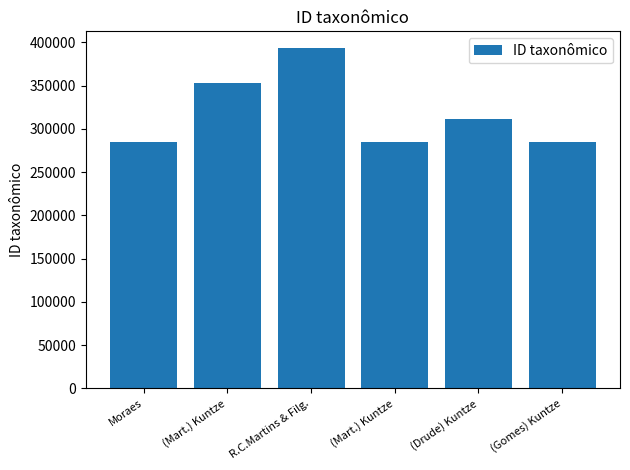

Between Moraes and (Gomes) Kuntze, which is larger?

Moraes